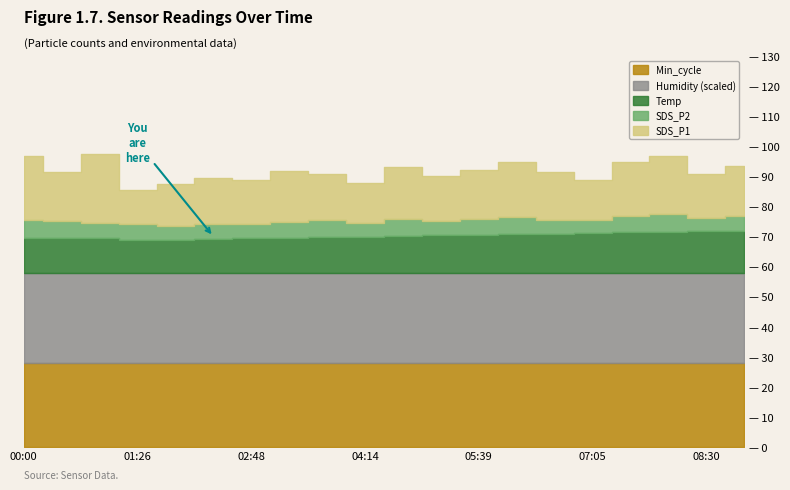

Where does the Temp series first go above 12?

04:42